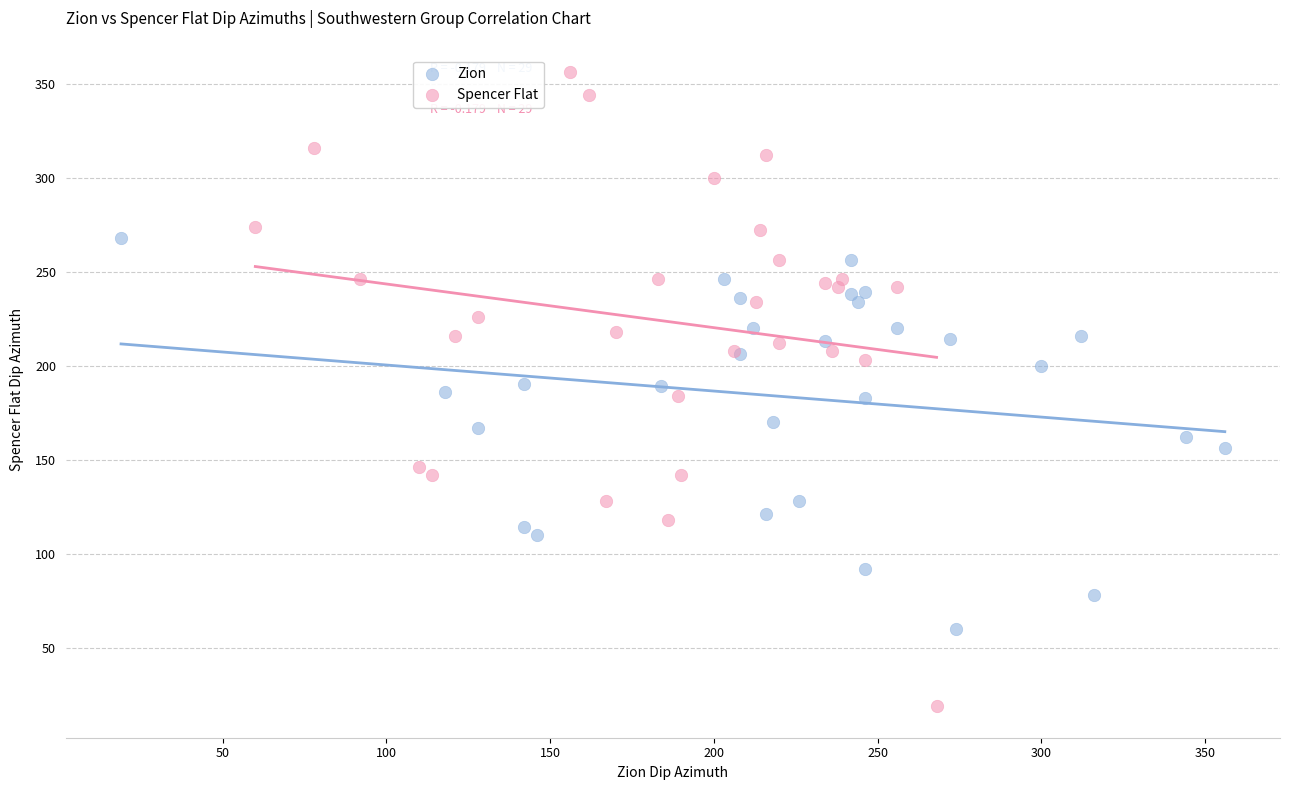

What are all the series names shown in the legend?

Zion, Spencer Flat